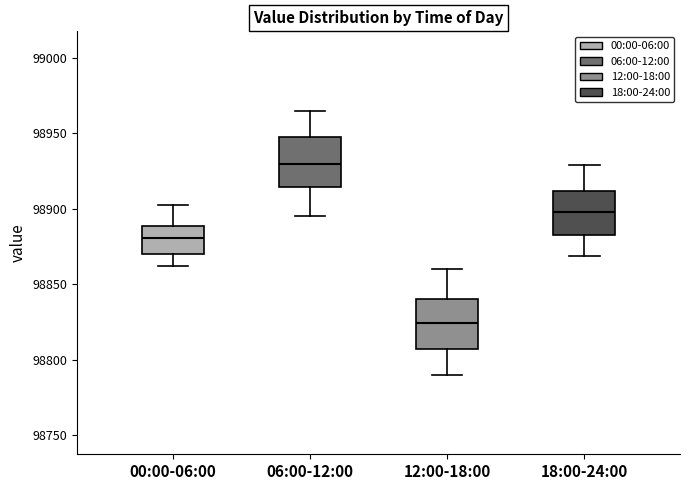

Where is the upper edge of the box for 06:00-12:00 on the y-axis? The values are not printed on the chart, so give them approximately, as read against the axis.

98950